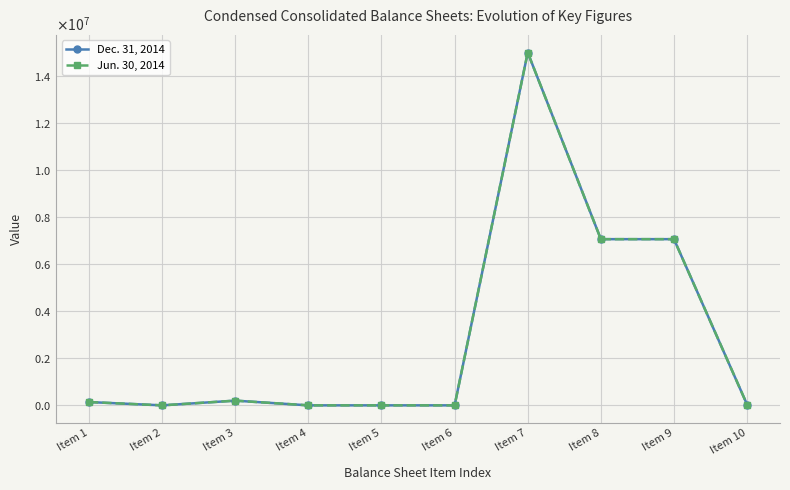

Does the chart have visible grid lines?

Yes